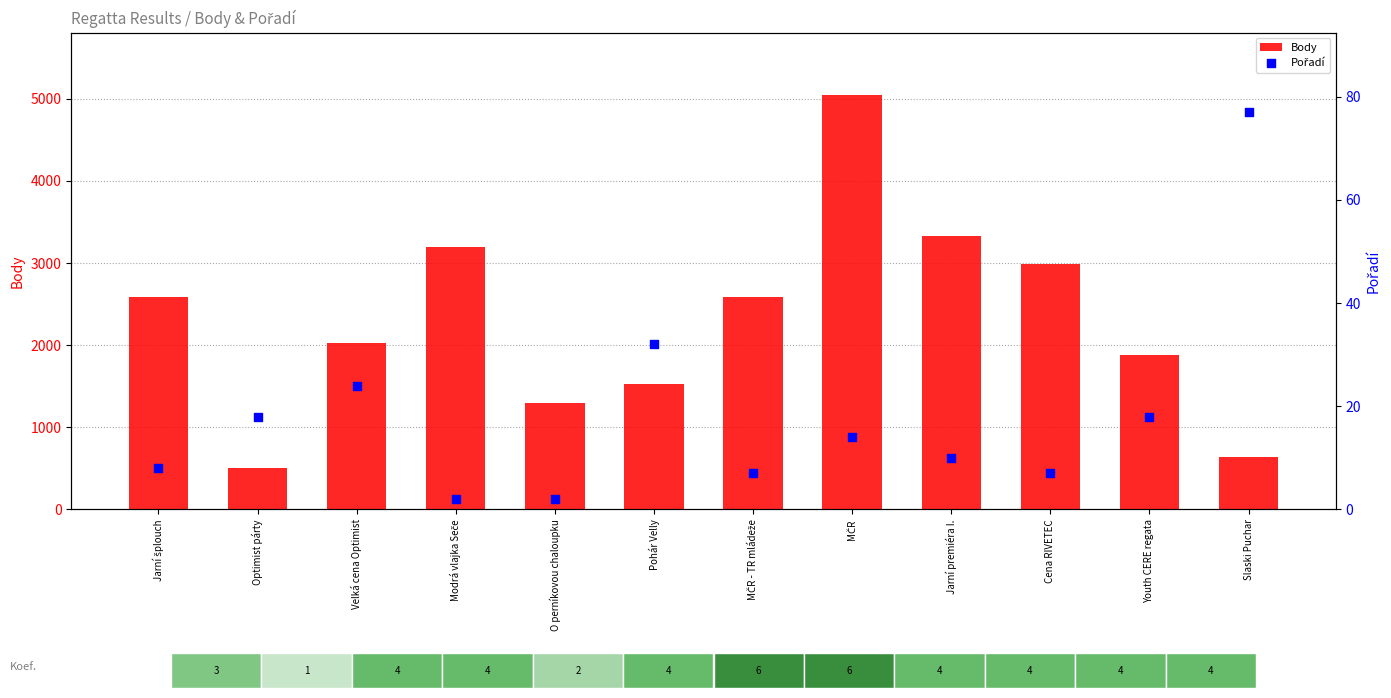

Which series reaches the maximum Y coordinate?

Body